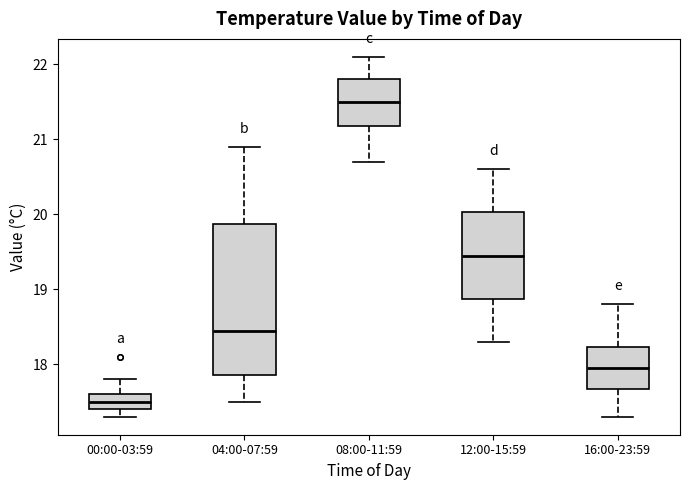

Which box is the tallest, from its lower edge to its upper edge?

04:00-07:59